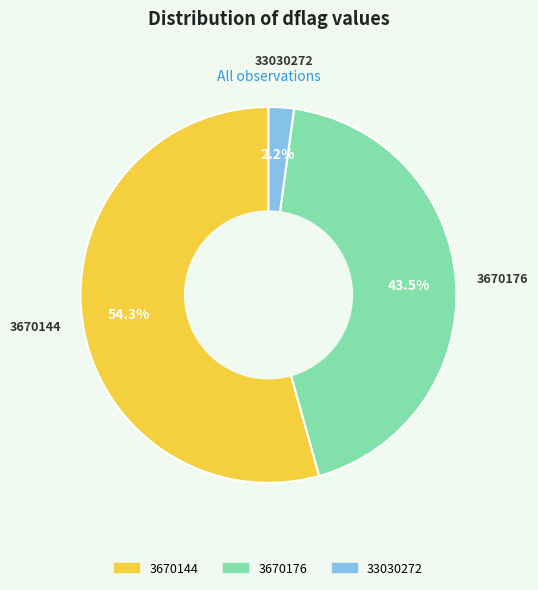

Does any single category account for the majority?

Yes